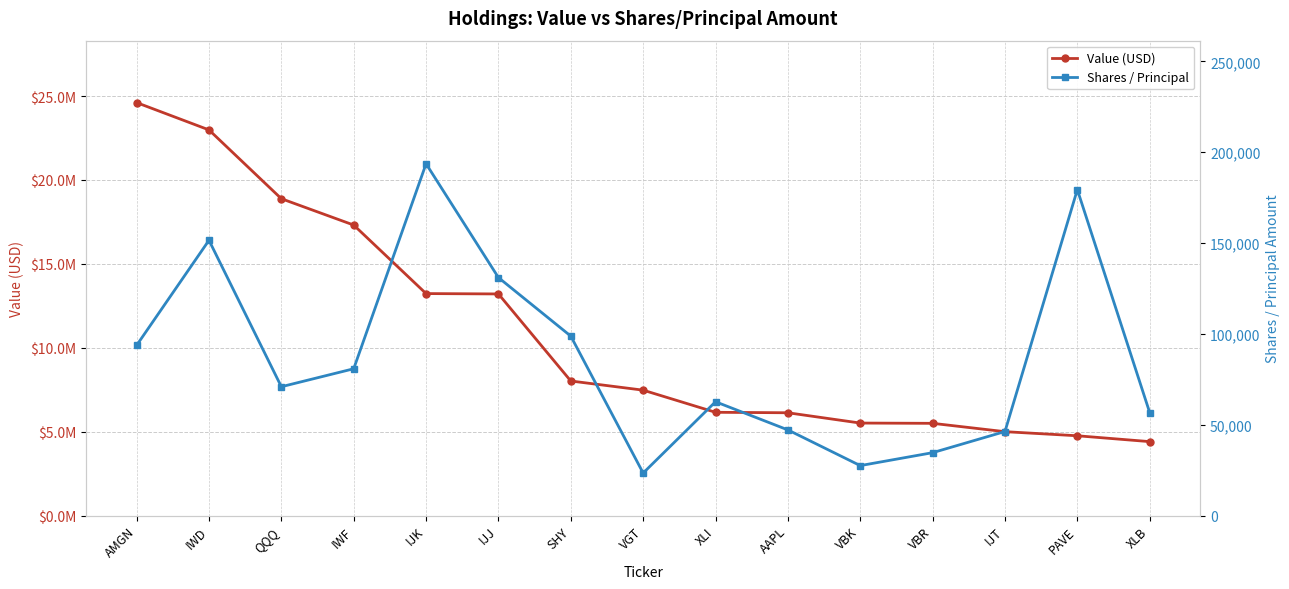

True or false: Value (USD) has more than 0 points higher than both neighbors.

False